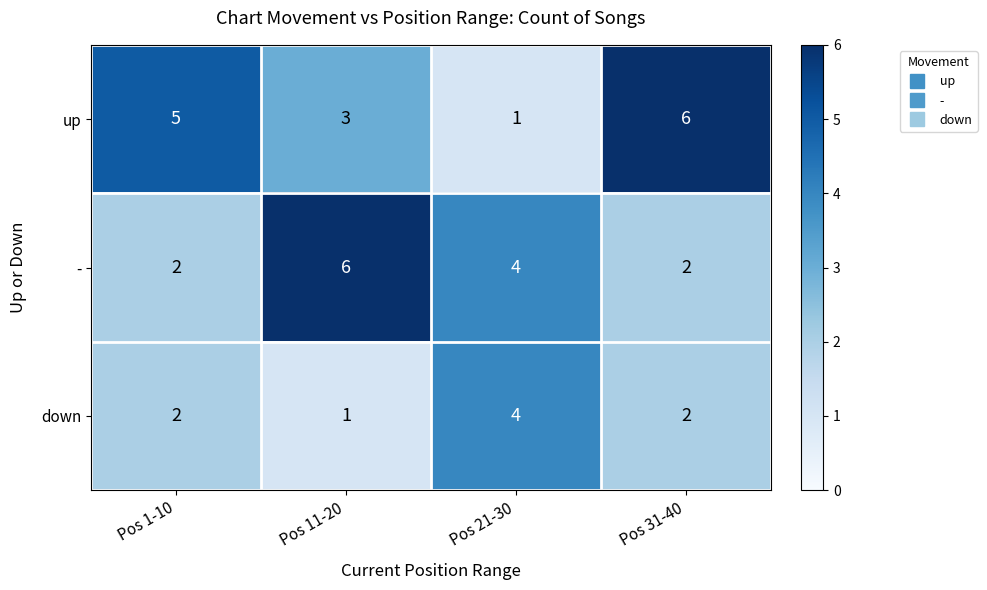

What is the sum of the - values at Pos 31-40 and Pos 11-20?

8